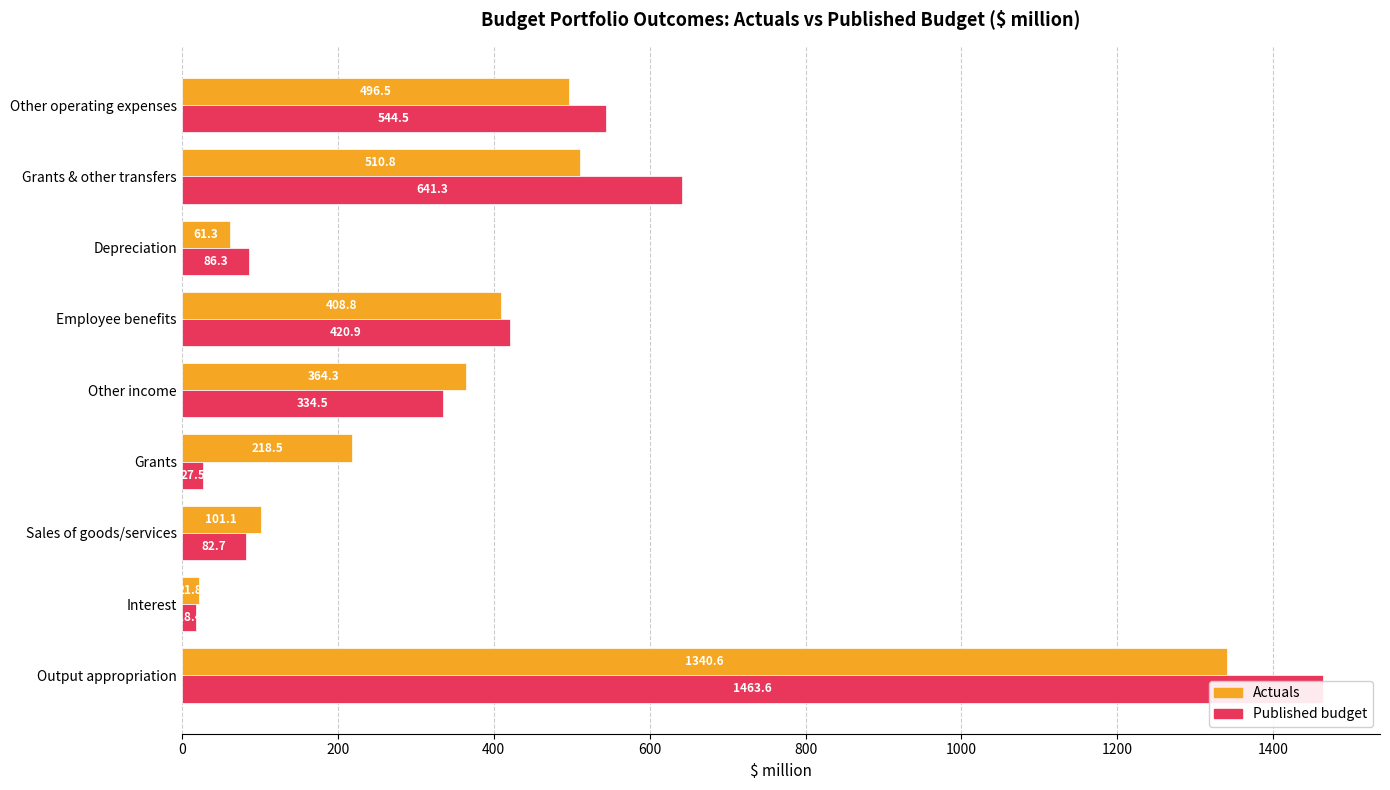

What is the difference between the second highest and second lowest values in the Actuals series?

449.4